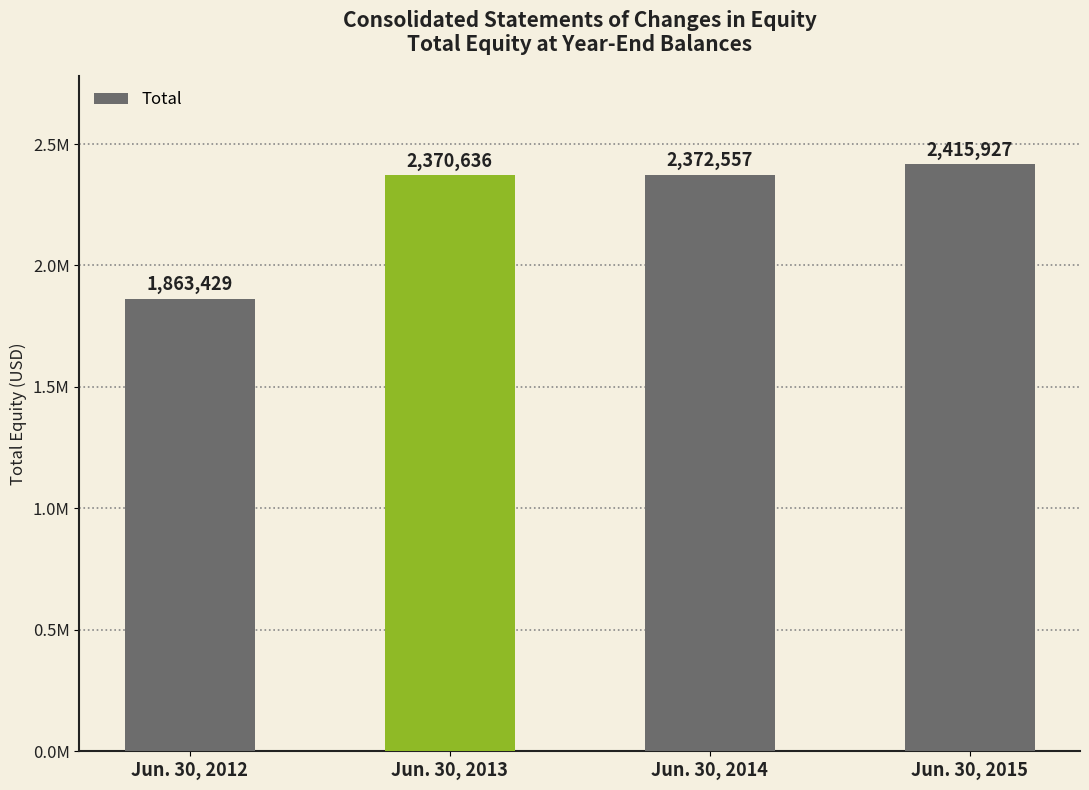

At which category does the chart reach its peak across all series?

Jun. 30, 2015